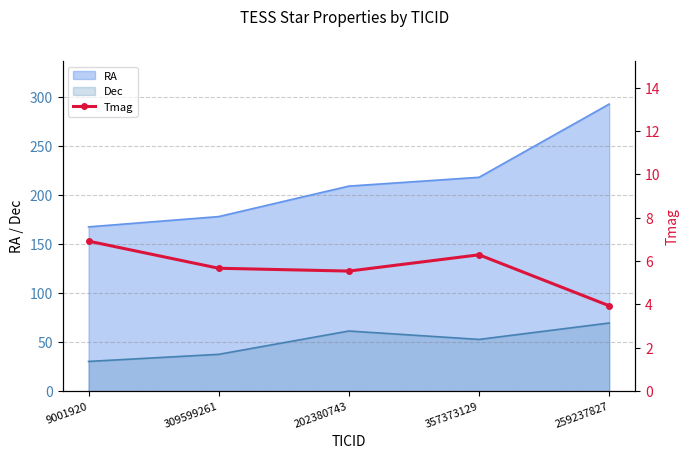

Does the chart have visible grid lines?

Yes